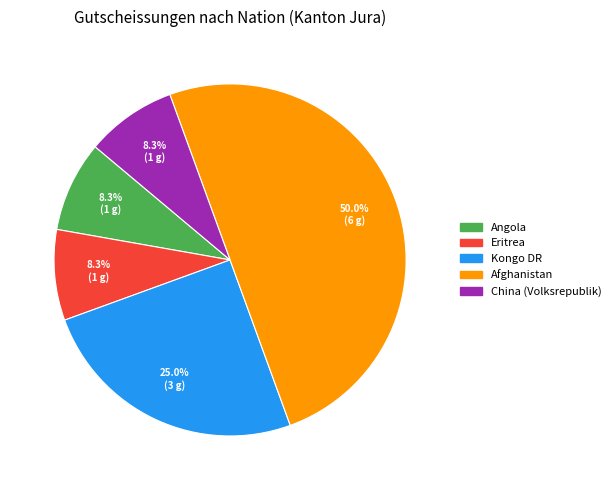

How many slices are in this pie chart?

5